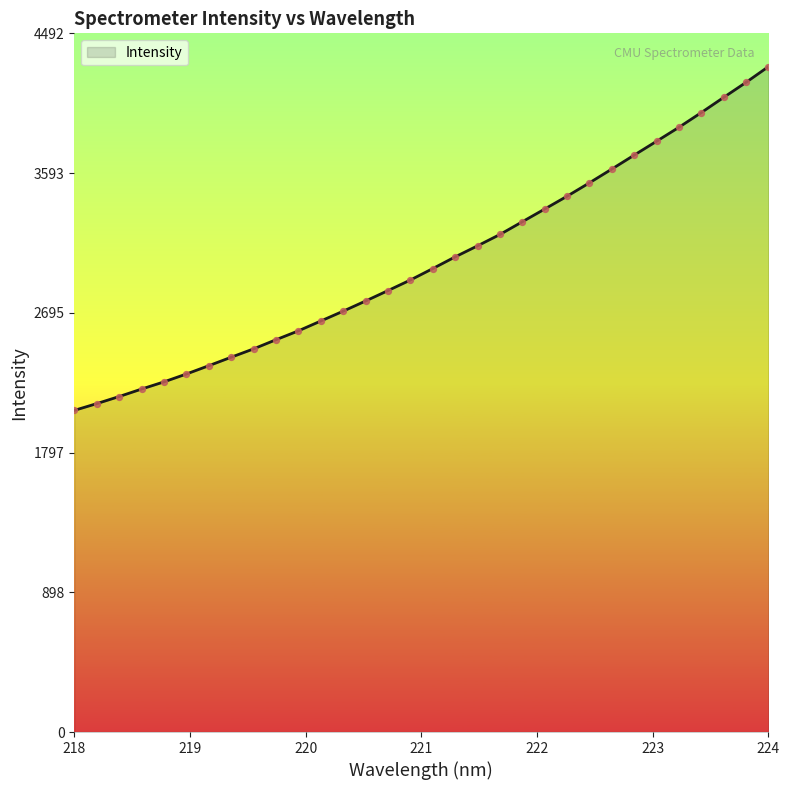

What is the maximum value shown in the chart?

4277.8